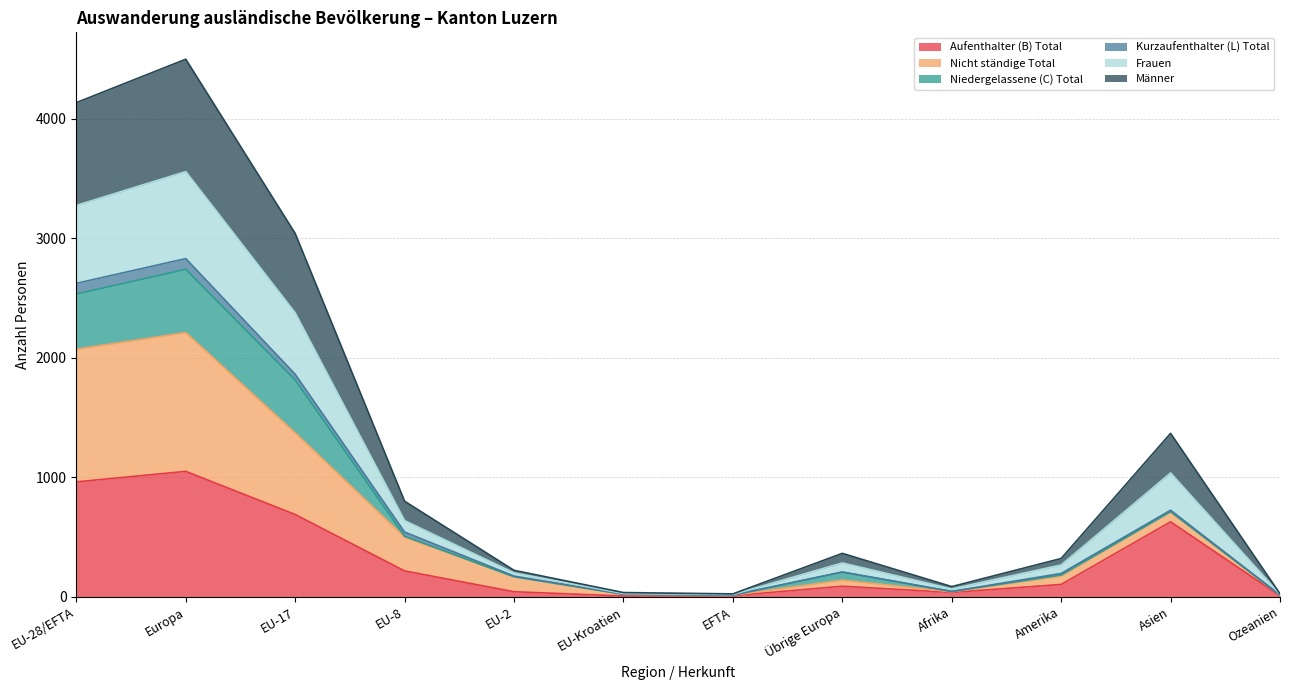

Which series changed the most between EU-28/EFTA and Europa?

Frauen